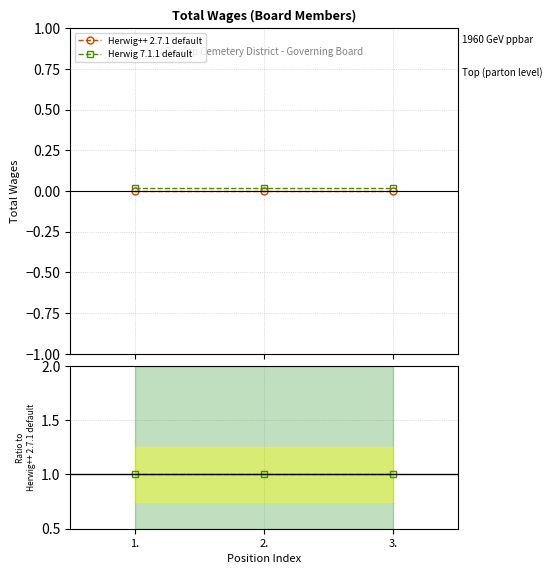

The value of Herwig 7.1.1 default at 2. is 1. True or false?

True